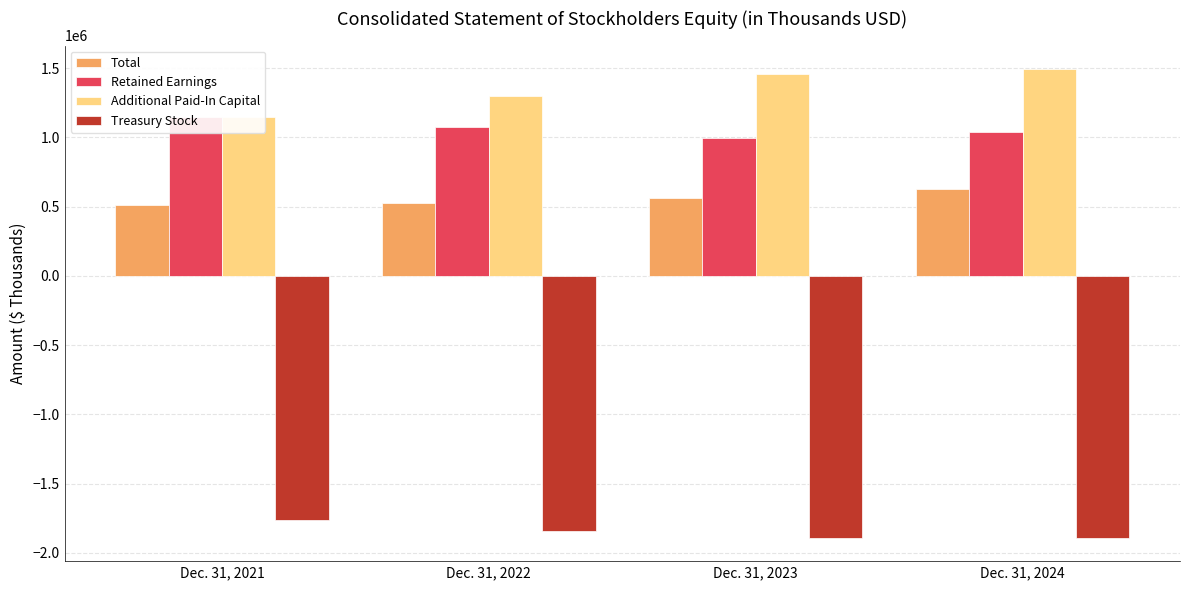

What is the value of the Additional Paid-In Capital bar at the 2nd from the left?

1298094